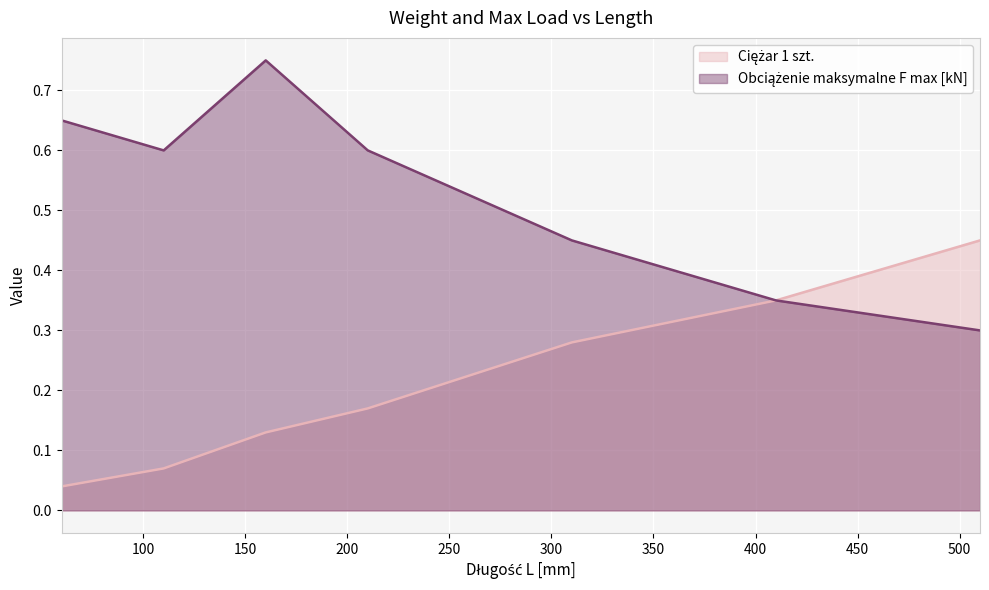

What is the value of the Obciążenie maksymalne F max [kN] point at the 7th from the left?

0.3